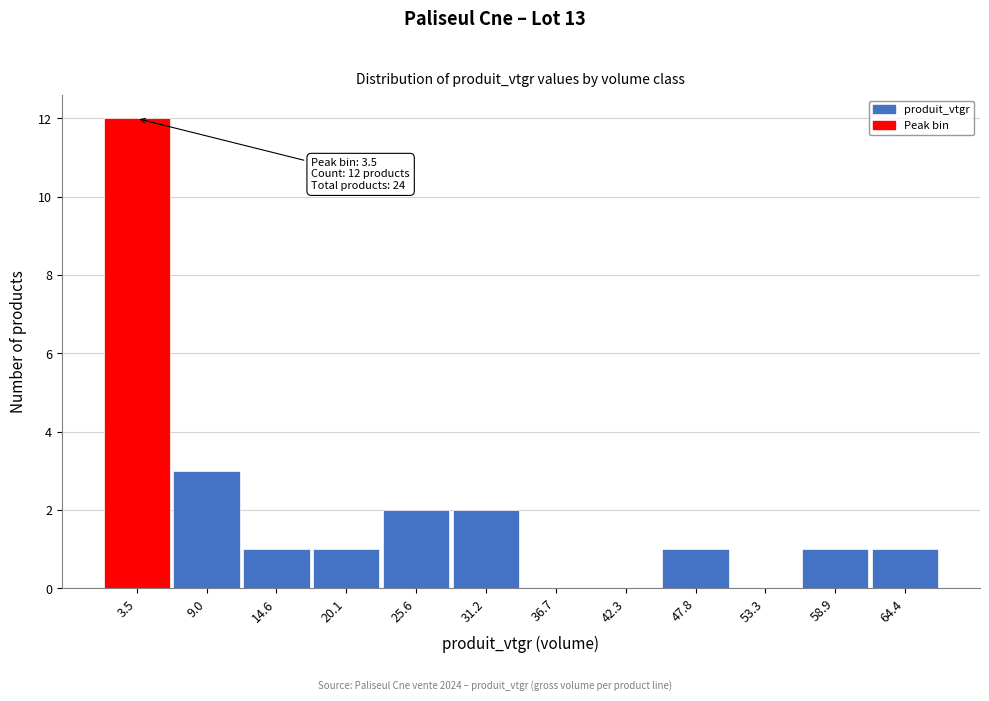

Which range on the x-axis has the tallest bar?

1 to 6